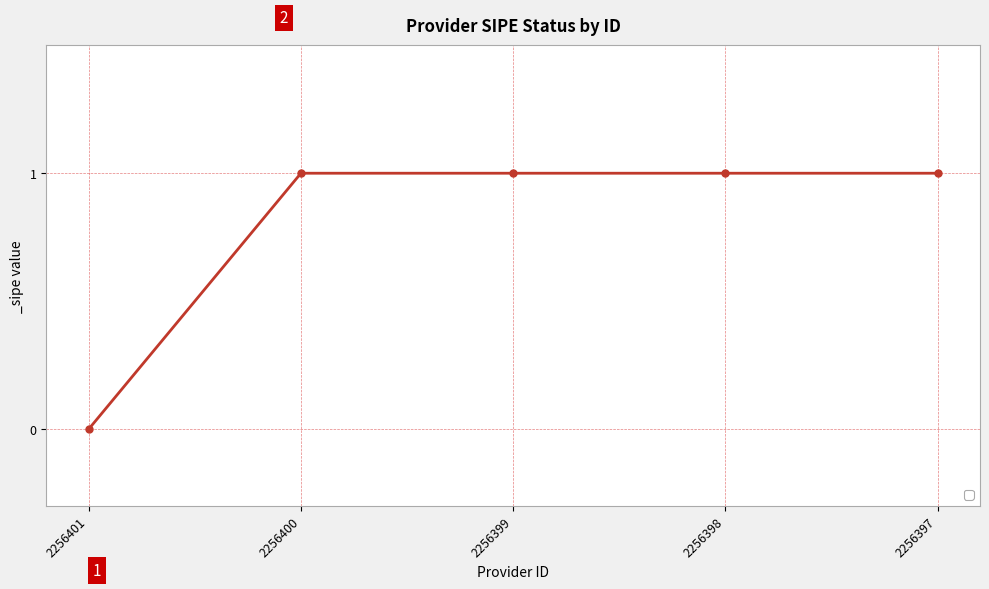

Reading left to right, extract all data points from this chart.

2256401=0	2256400=1	2256399=1	2256398=1	2256397=1